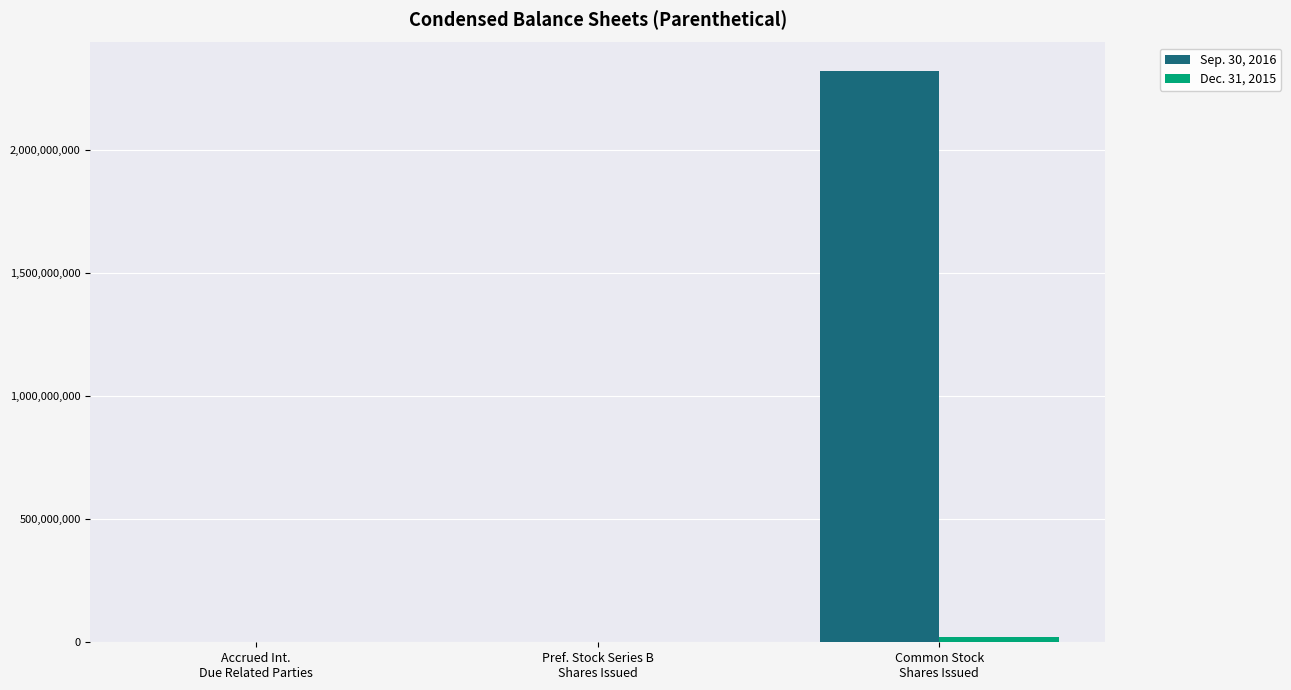

Count the number of categories in the chart.

3